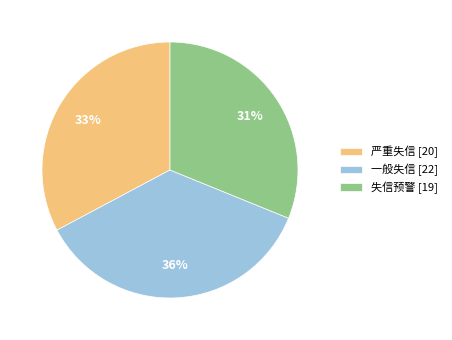

Is there a majority slice in this chart?

No